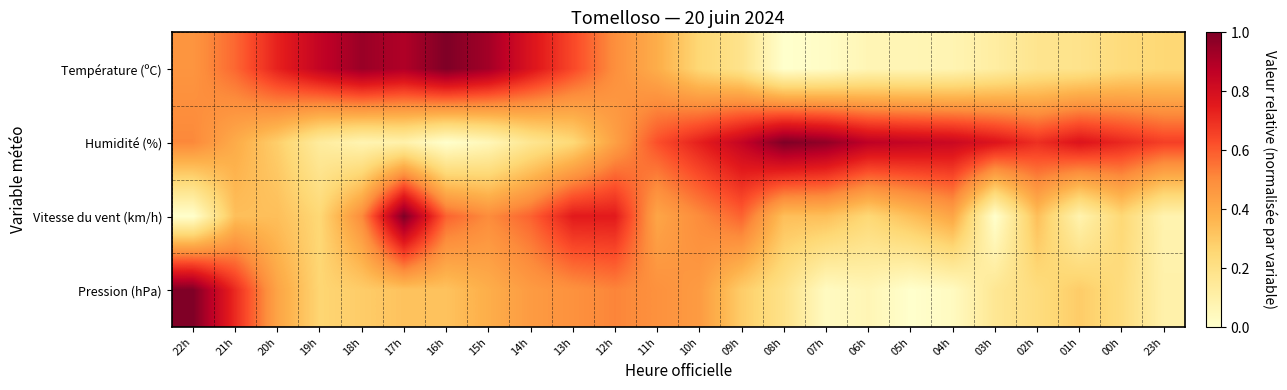

Reading left to right, what are all the values shown in this chart?

Température (ºC): 22h=0.5	21h=0.6	20h=0.7	19h=0.9	18h=0.9	17h=0.9	16h=1.0	15h=0.9	14h=0.8	13h=0.6	12h=0.5	11h=0.4	10h=0.3	09h=0.2	08h=0.0	07h=0.0	06h=0.1	05h=0.1	04h=0.1	03h=0.1	02h=0.2	01h=0.2	00h=0.2	23h=0.3
Humidité (%): 22h=0.5	21h=0.4	20h=0.3	19h=0.1	18h=0.1	17h=0.1	16h=0.0	15h=0.1	14h=0.2	13h=0.2	12h=0.4	11h=0.6	10h=0.7	09h=0.8	08h=1.0	07h=1.0	06h=0.9	05h=0.8	04h=0.8	03h=0.8	02h=0.7	01h=0.8	00h=0.7	23h=0.7
Vitesse du vent (km/h): 22h=0.0	21h=0.3	20h=0.3	19h=0.2	18h=0.5	17h=1.0	16h=0.6	15h=0.5	14h=0.6	13h=0.8	12h=0.8	11h=0.4	10h=0.5	09h=0.6	08h=0.3	07h=0.3	06h=0.2	05h=0.3	04h=0.4	03h=0.0	02h=0.3	01h=0.1	00h=0.2	23h=0.1
Pression (hPa): 22h=1.0	21h=0.7	20h=0.4	19h=0.3	18h=0.3	17h=0.3	16h=0.3	15h=0.4	14h=0.5	13h=0.5	12h=0.5	11h=0.5	10h=0.5	09h=0.3	08h=0.2	07h=0.0	06h=0.1	05h=0.0	04h=0.0	03h=0.2	02h=0.2	01h=0.3	00h=0.2	23h=0.1